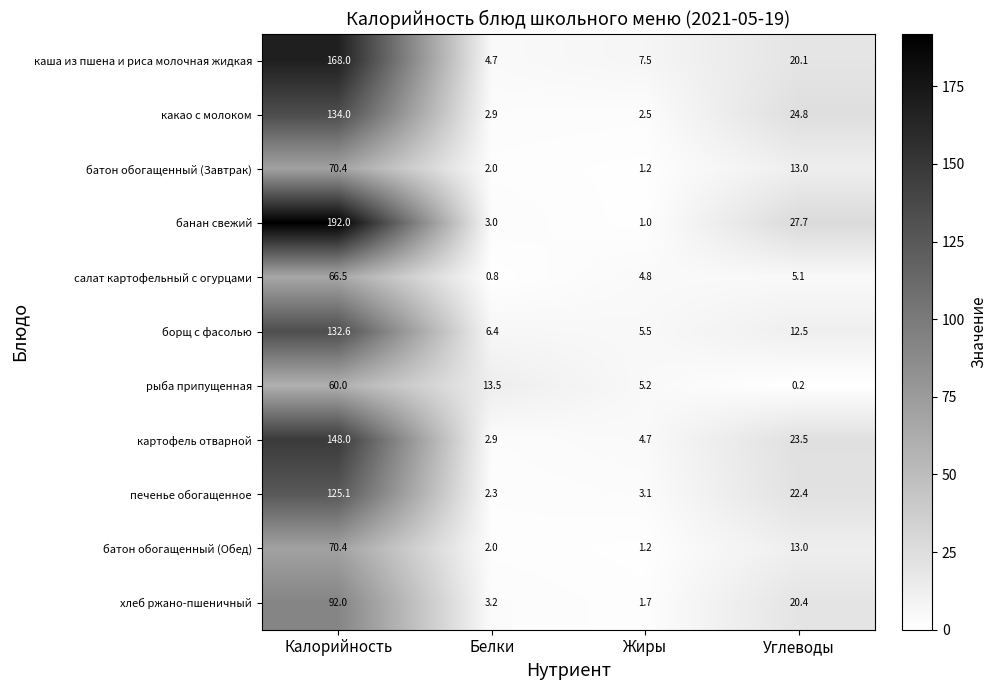

At which label does банан свежий first exceed 27?

Калорийность